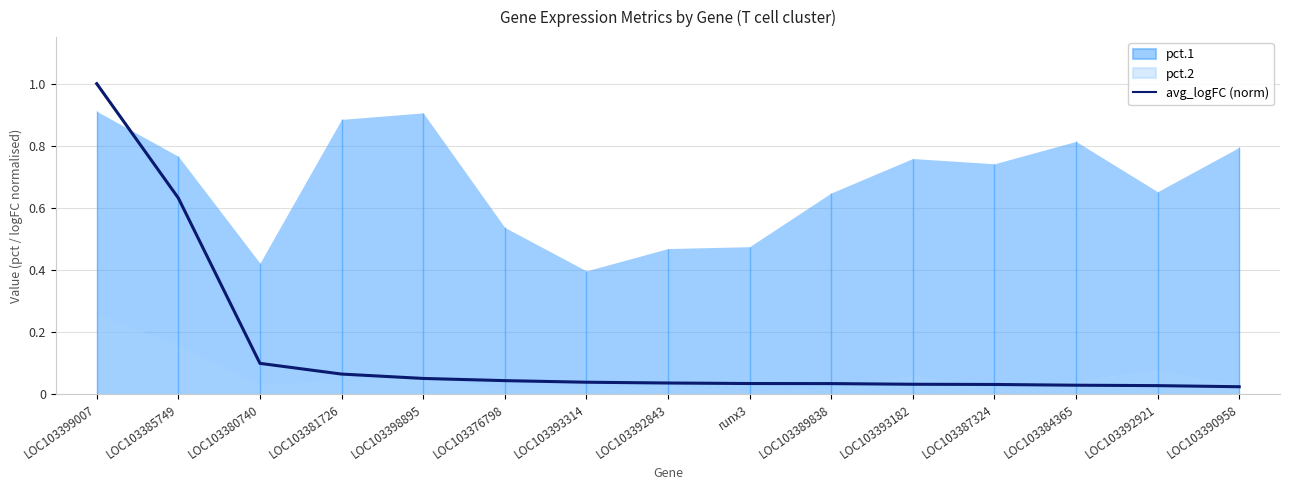

Reading left to right, transcribe all the data shown in this chart.

1.0	0.6	0.1	0.1	0.1	0.0	0.0	0.0	0.0	0.0	0.0	0.0	0.0	0.0	0.0